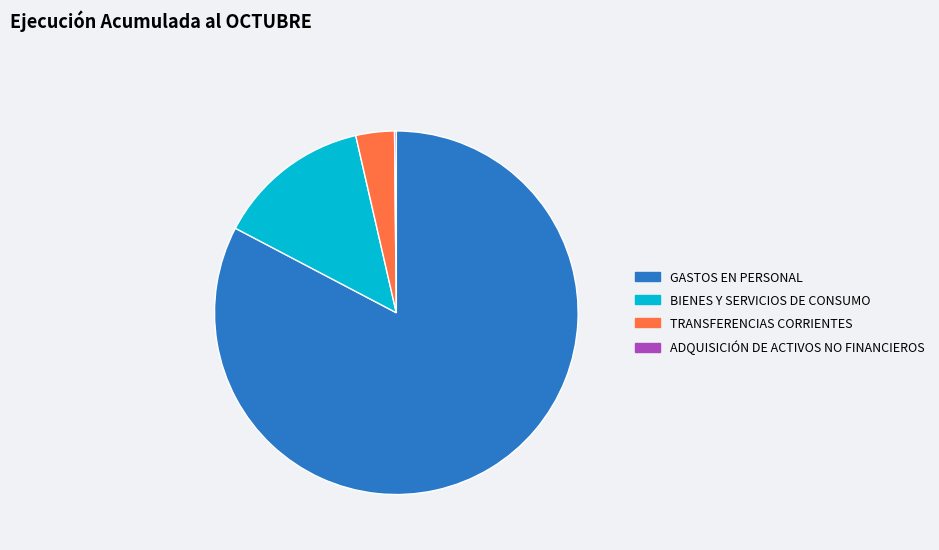

The BIENES Y SERVICIOS DE CONSUMO slice represents 21% of the pie. True or false?

False